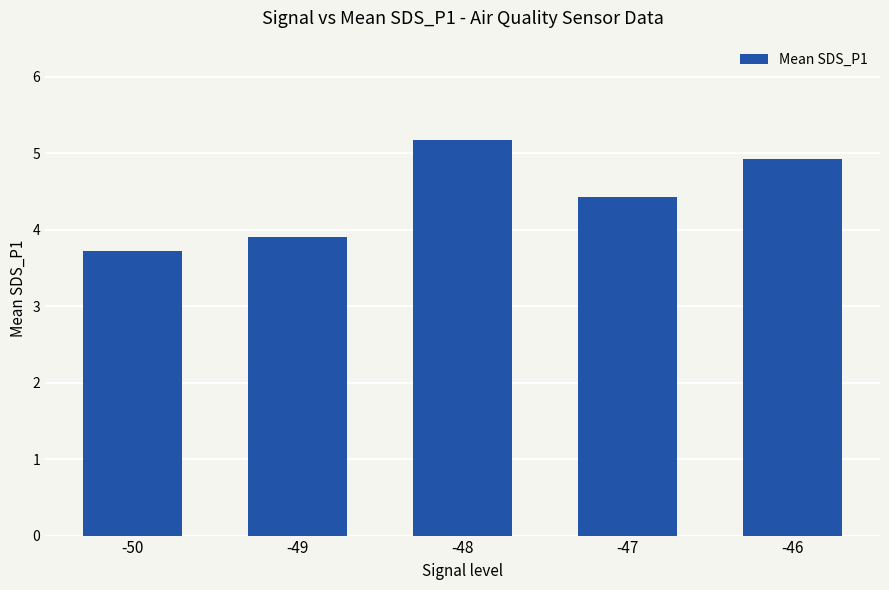

What is the sum of all values?

22.2